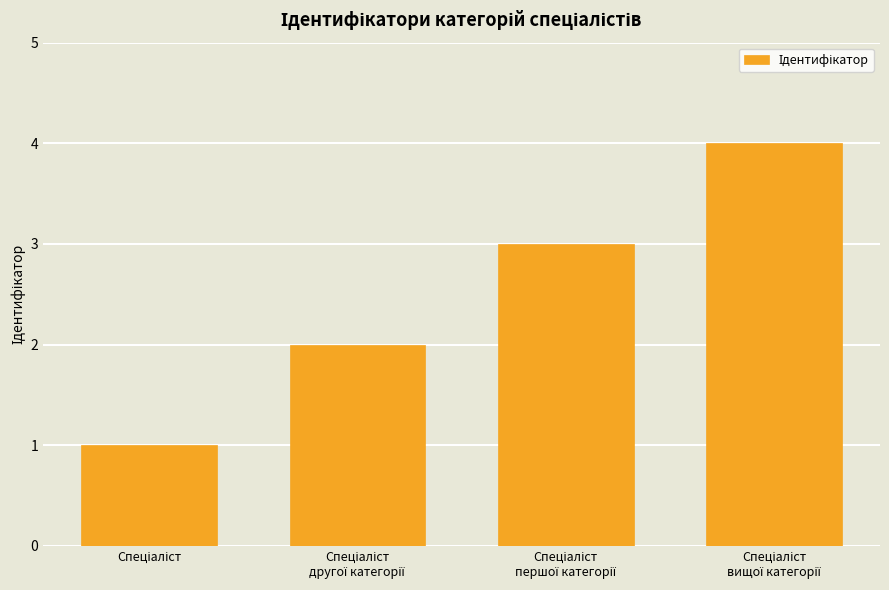

Does the chart contain stacked bars?

No